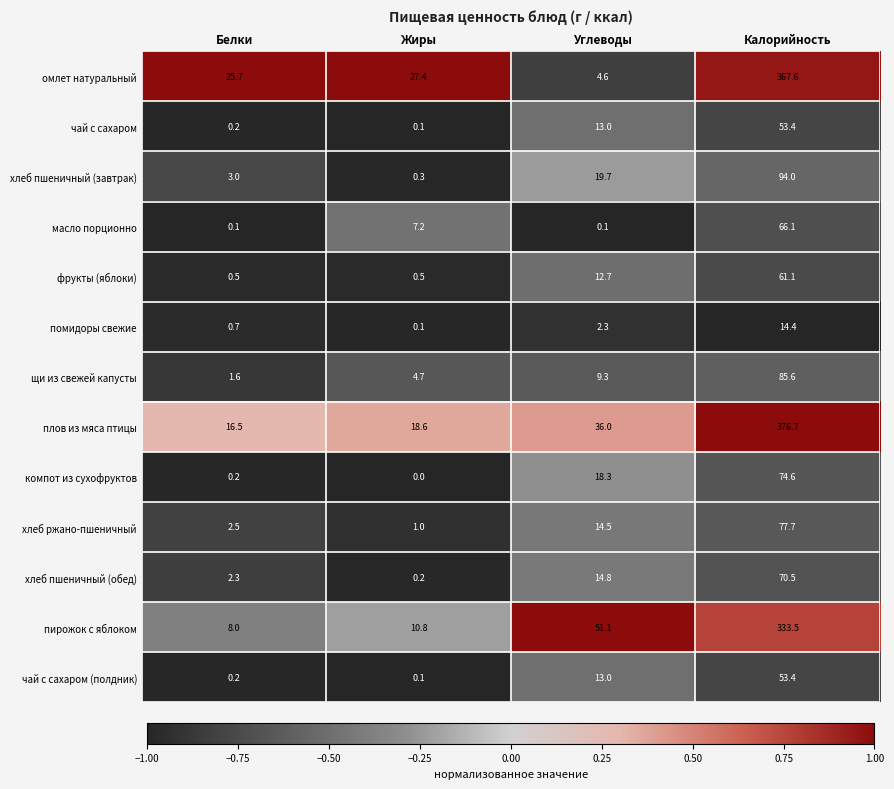

What is the sum of the помидоры свежие values at Жиры and Калорийность?

14.5